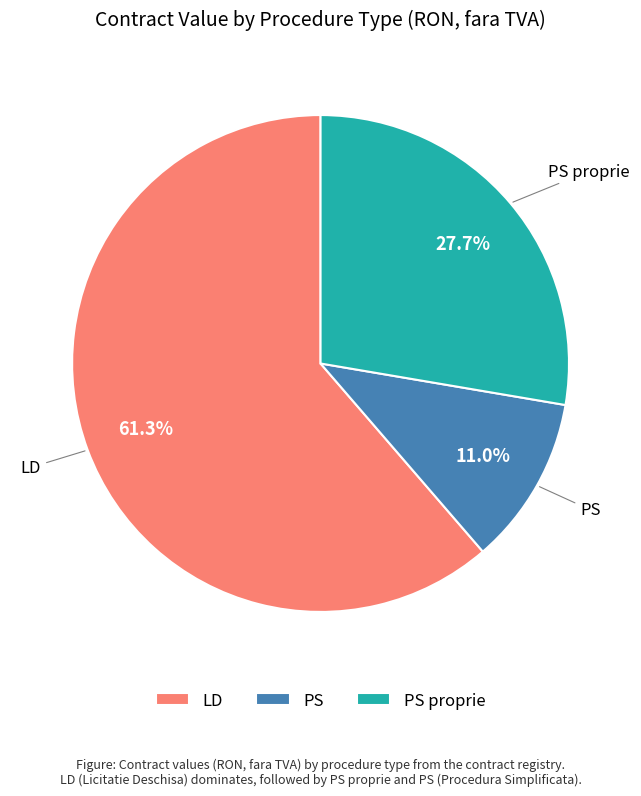

Is the sum of PS proprie and PS greater than half?

No